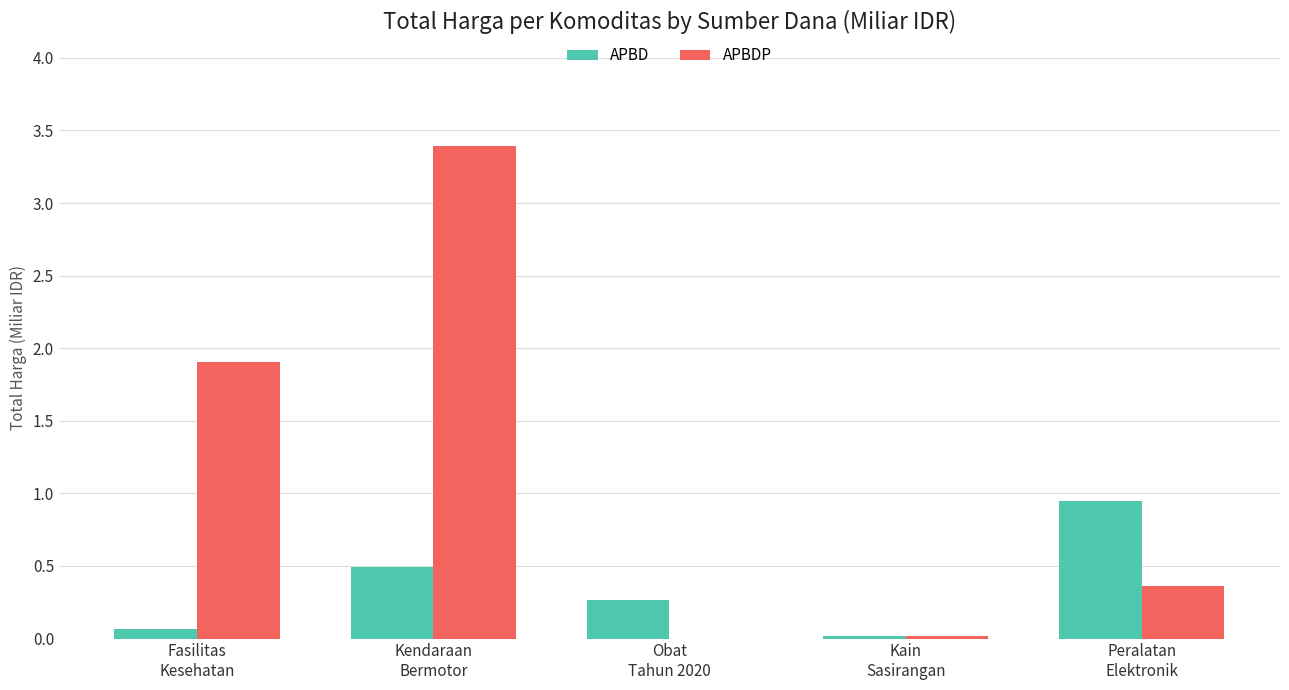

Which series has the largest total across all categories?

APBDP